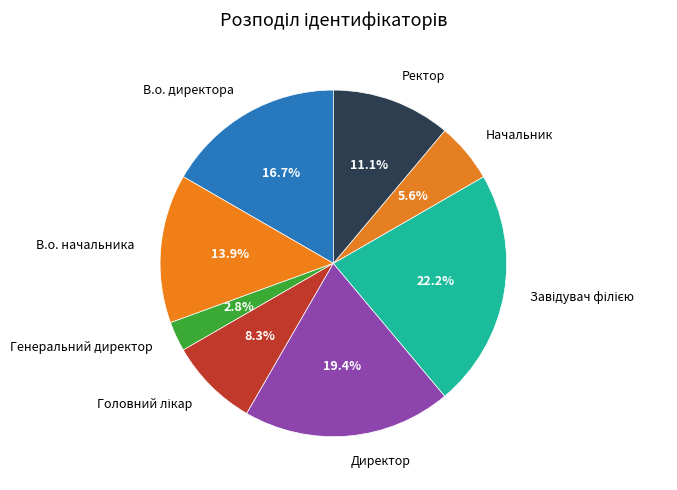

To the nearest percent, what is the average slice percentage?

12%